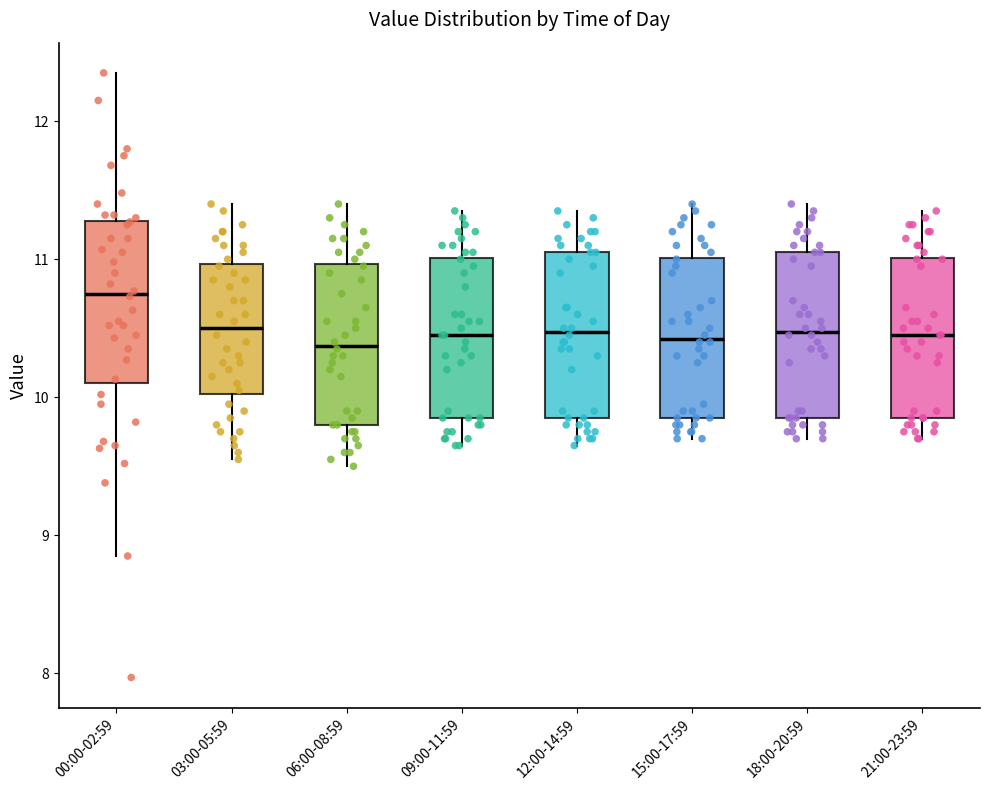

Reading left to right, read every box against the y-axis: the position of its median line, the range the box covers, and the ends of its whiskers. The values are not printed on the chart, so give them approximately, as read against the axis.

00:00-02:59: median 10.8, box 10.1 to 11.3, whiskers 8.9 to 12.4
03:00-05:59: median 10.5, box 10.0 to 11.0, whiskers 9.6 to 11.4
06:00-08:59: median 10.4, box 9.8 to 11.0, whiskers 9.5 to 11.4
09:00-11:59: median 10.5, box 9.9 to 11.0, whiskers 9.7 to 11.4
12:00-14:59: median 10.5, box 9.9 to 11.1, whiskers 9.7 to 11.4
15:00-17:59: median 10.4, box 9.9 to 11.0, whiskers 9.7 to 11.4
18:00-20:59: median 10.5, box 9.9 to 11.1, whiskers 9.7 to 11.4
21:00-23:59: median 10.5, box 9.9 to 11.0, whiskers 9.7 to 11.4